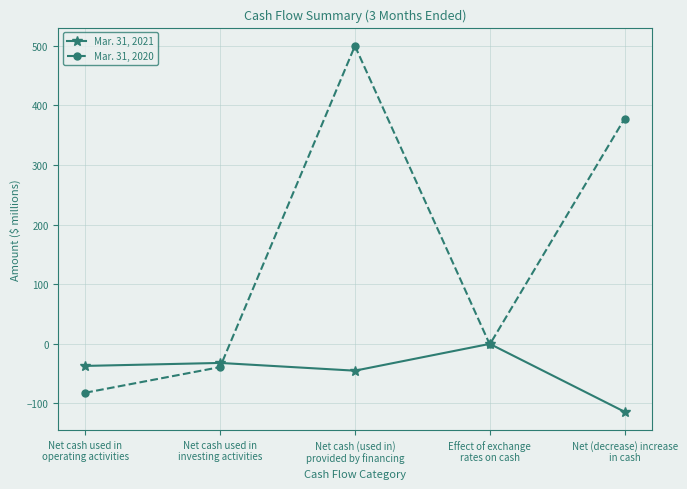

List the series in order of their peak value, lowest first.

Mar. 31, 2021, Mar. 31, 2020